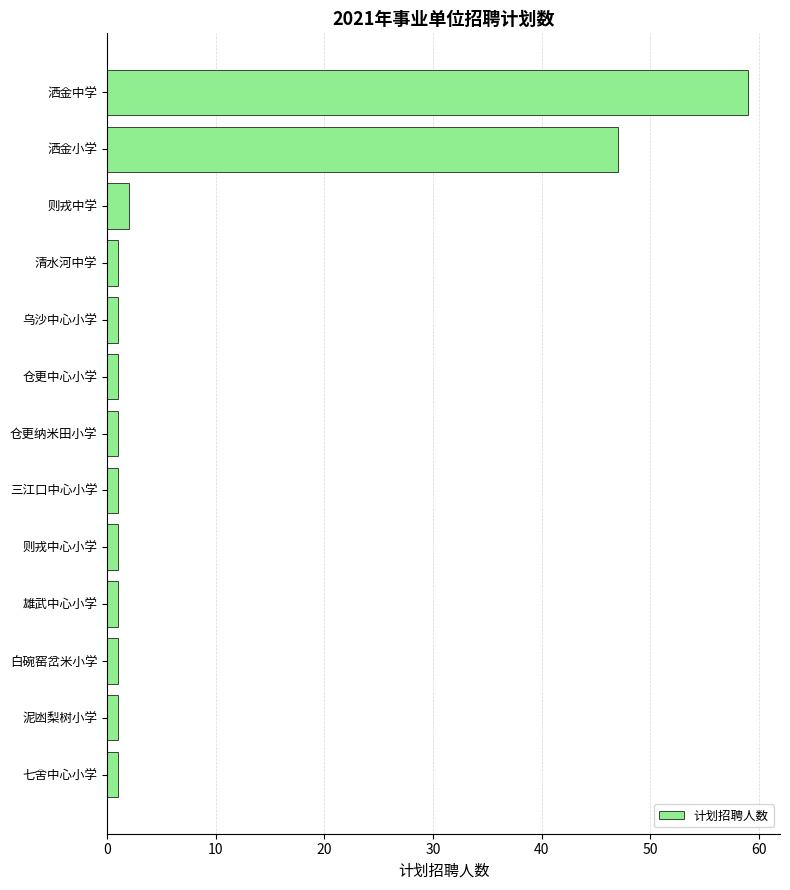

Between 洒金小学 and 清水河中学, which is larger?

洒金小学